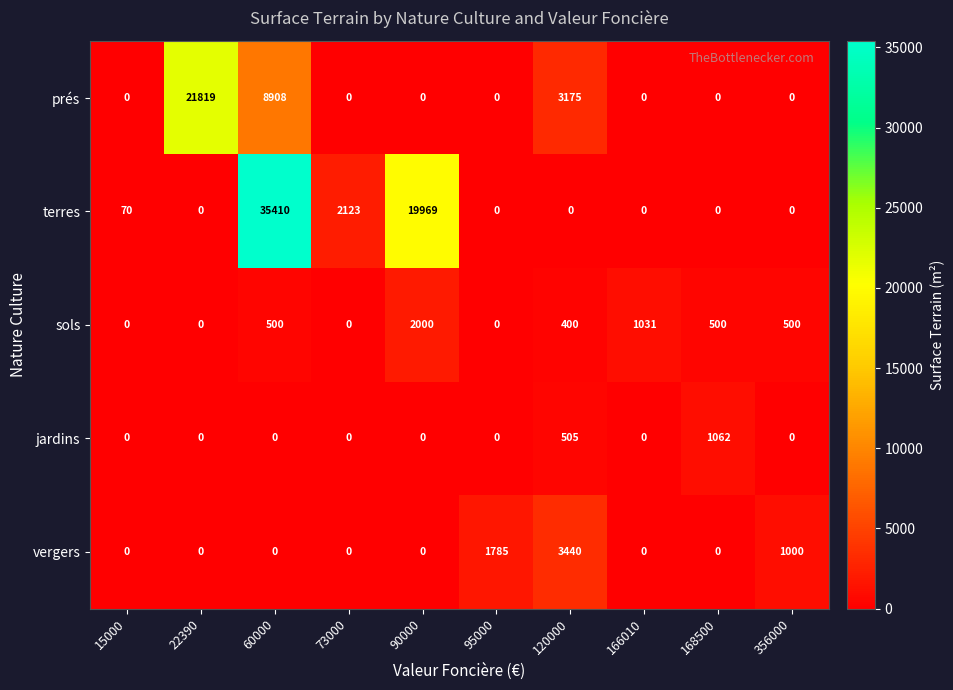

What is the difference between the maximum and minimum values in the prés series?

21819